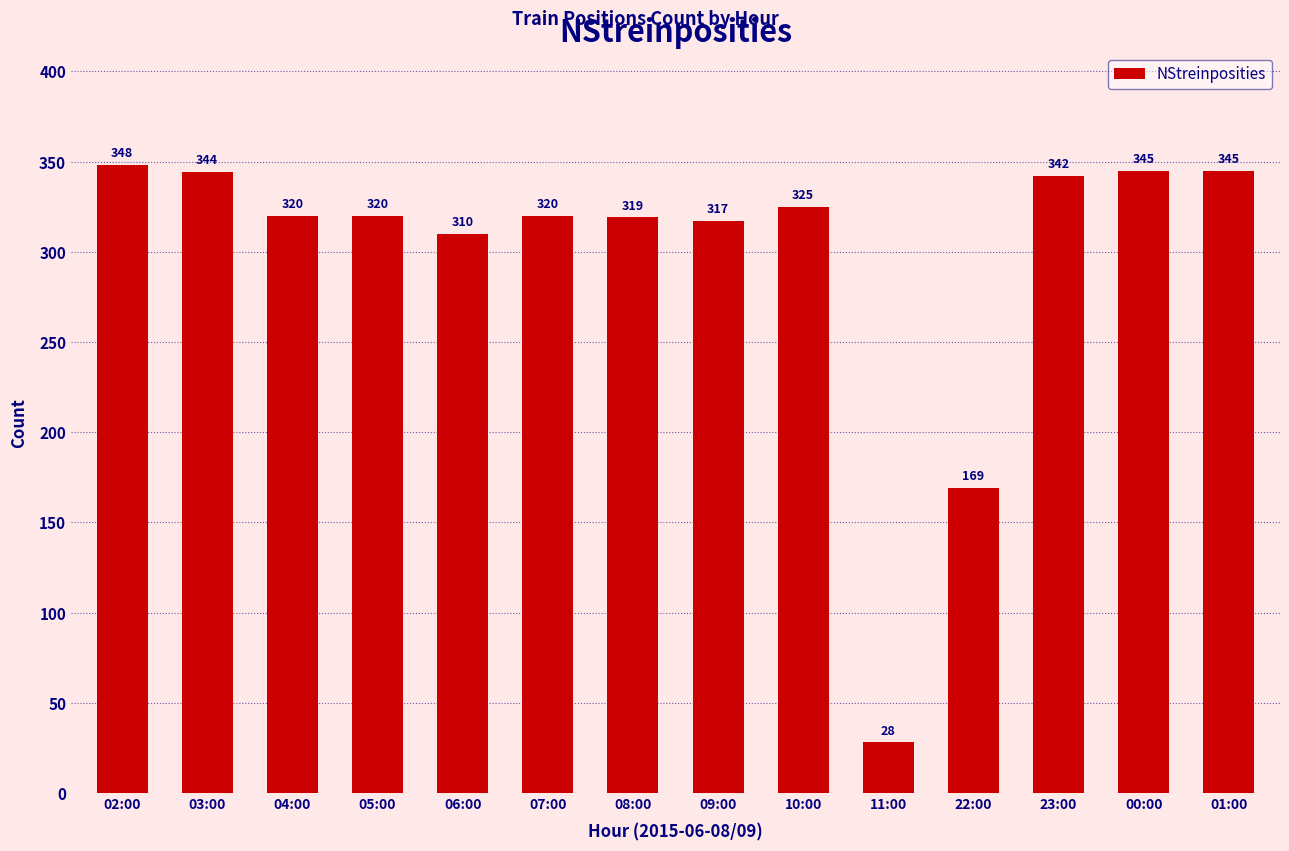

What is the sum of all values?

4152